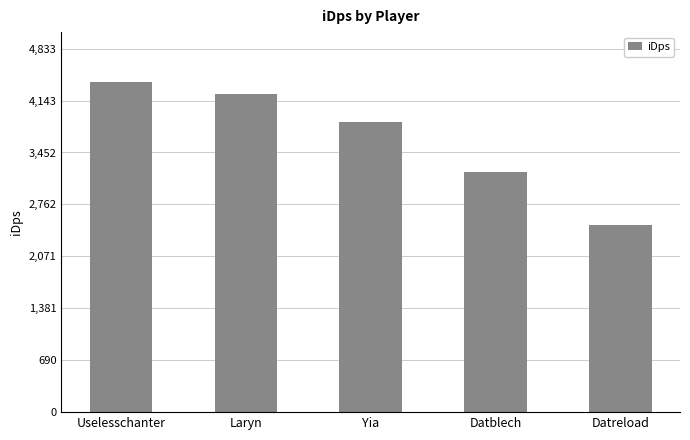

What is the label of the 3rd bar from the left?

Yia